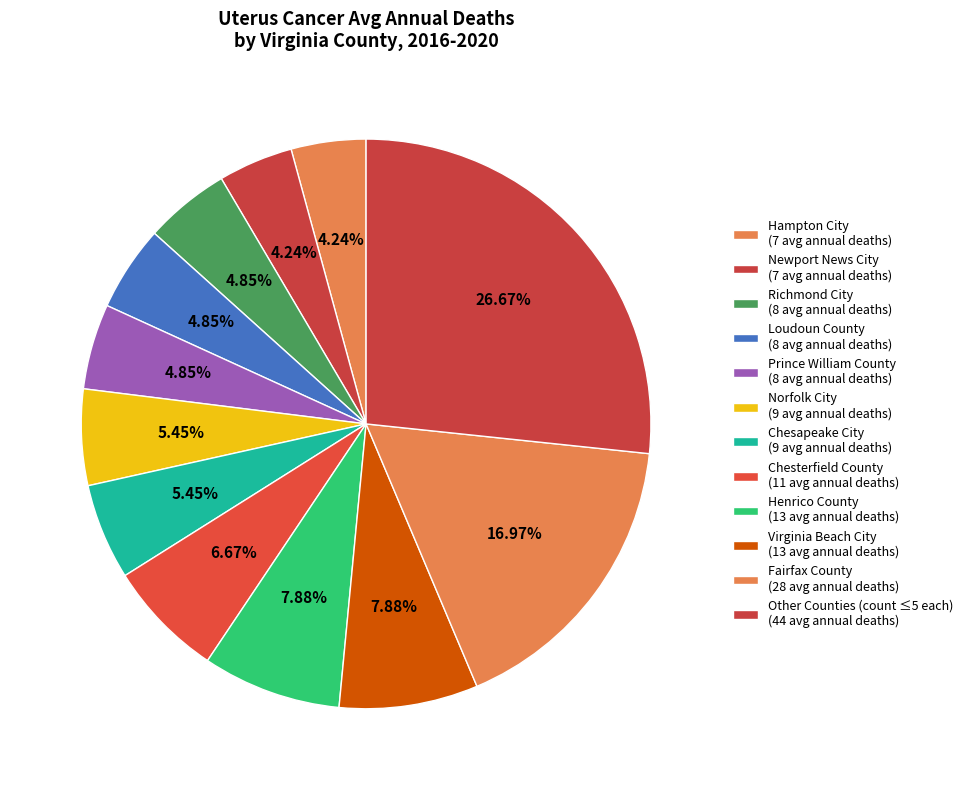

How many slices are in this pie chart?

12